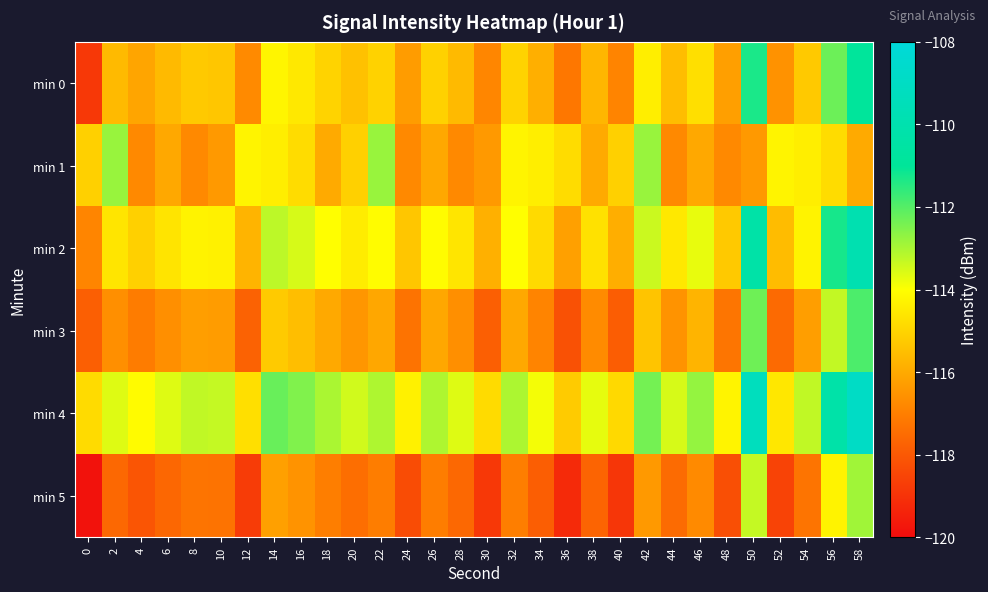

Which series has the largest total across all categories?

min 4